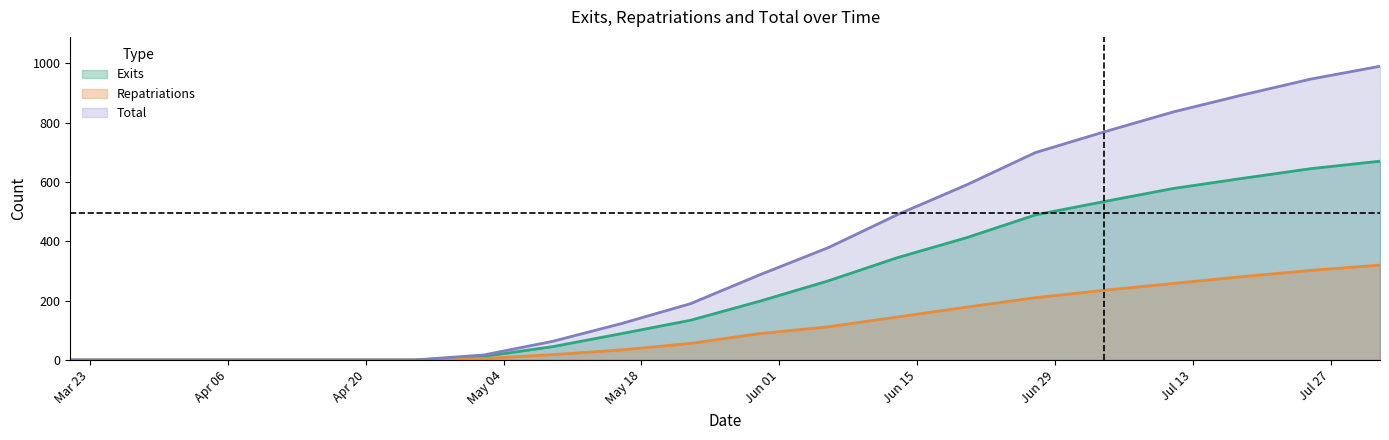

At which category is the sum across all series the highest?

2020-08-01